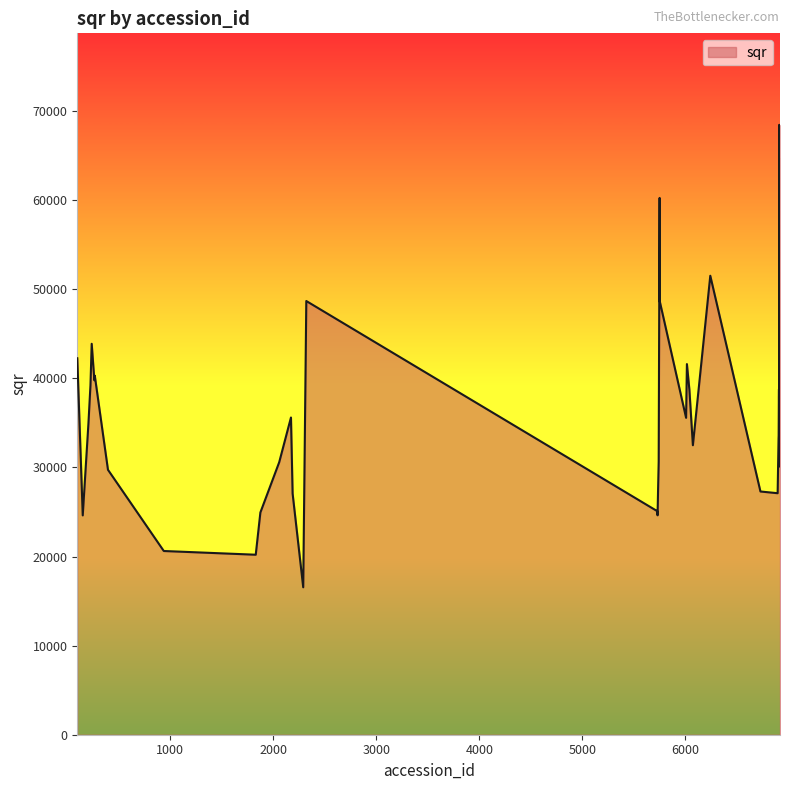

What is the smallest value displayed?

16551.3